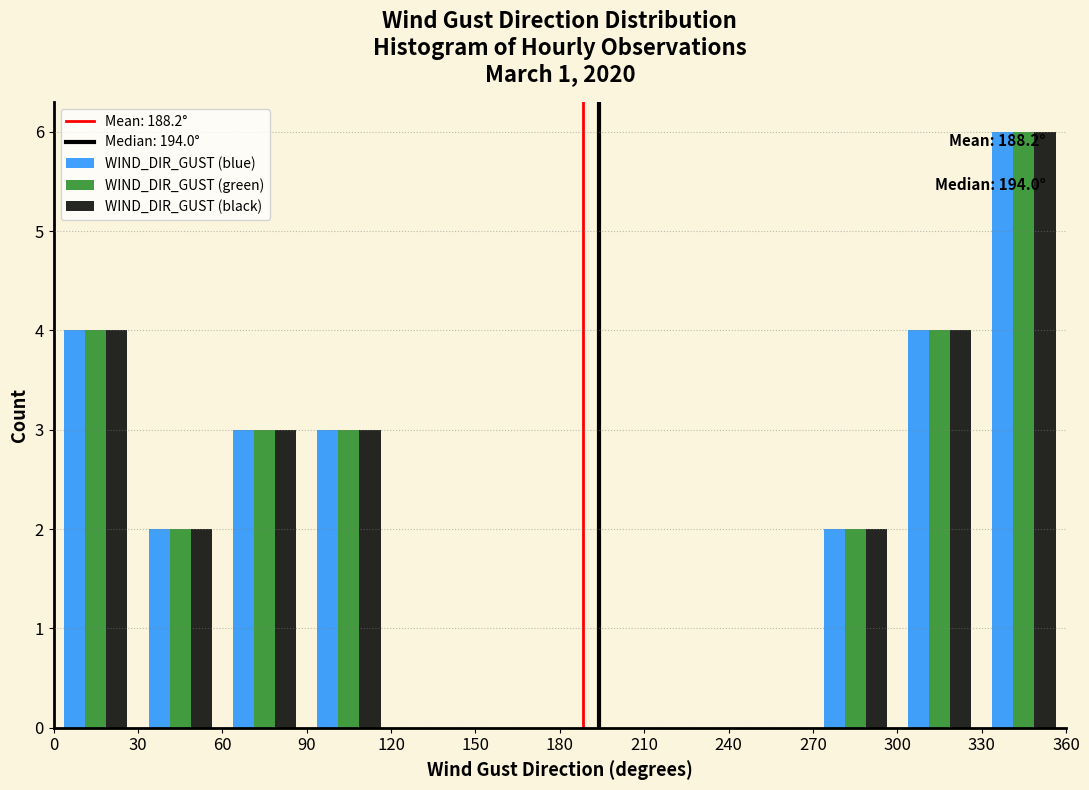

In the WIND_DIR_GUST (green) series, which range on the x-axis has the tallest bar?

330 to 360